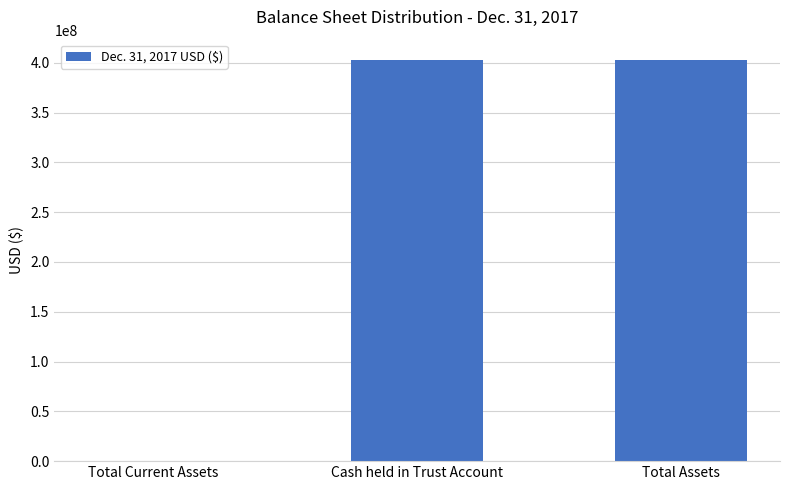

What is the sum of all values?

806217680